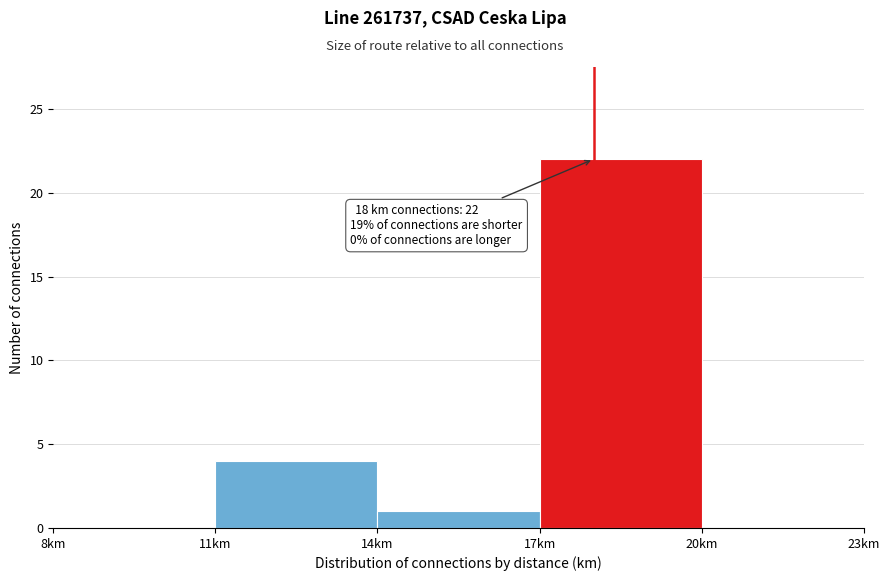

Over which range of the x-axis is the bar tallest?

17 to 20